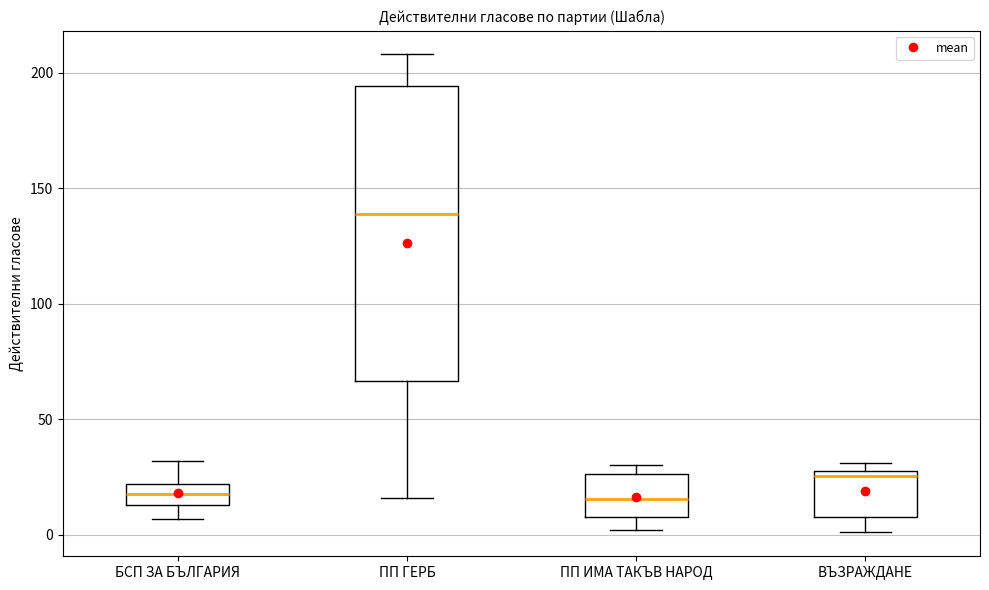

Reading left to right, transcribe this box plot: for each box, give where its median line is, the range the box spans, and where its two whiskers end, as read against the y-axis. The values are not printed on the chart, so give them approximately, as read against the axis.

БСП ЗА БЪЛГАРИЯ: median 20 (inside the box), box 15 to 20, whiskers 5 to 30
ПП ГЕРБ: median 140, box 65 to 195, whiskers 15 to 210
ПП ИМА ТАКЪВ НАРОД: median 15, box 10 to 25, whiskers 0 to 30
ВЪЗРАЖДАНЕ: median 25, box 10 to 30, whiskers 0 to 30 (just above the box's upper edge)